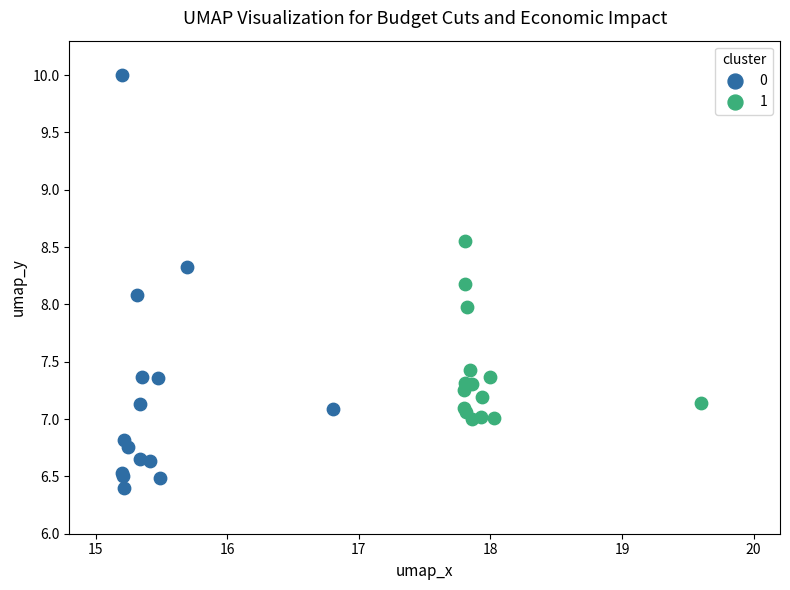

Which series contains the lowest Y value?

0